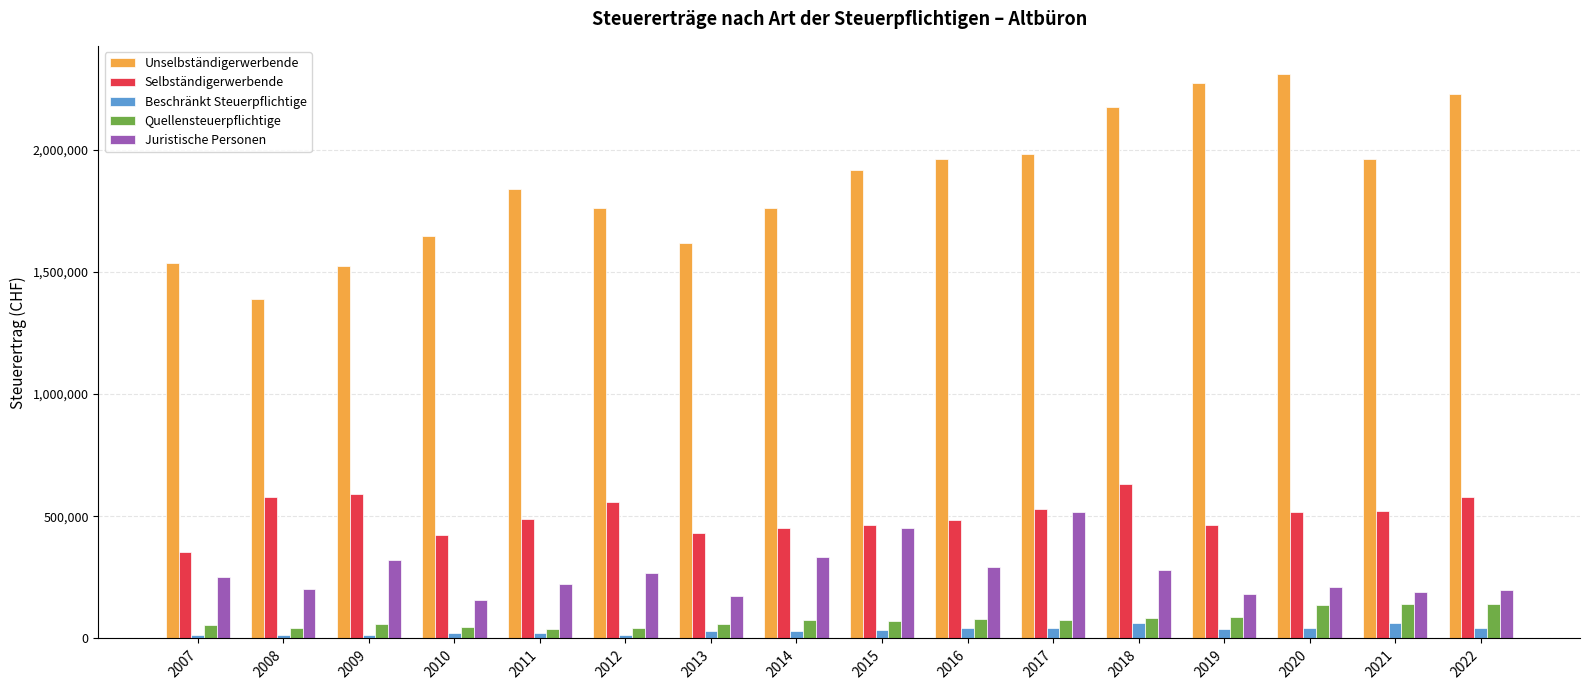

What is the difference between the maximum and minimum values in the Selbständigerwerbende series?

278636